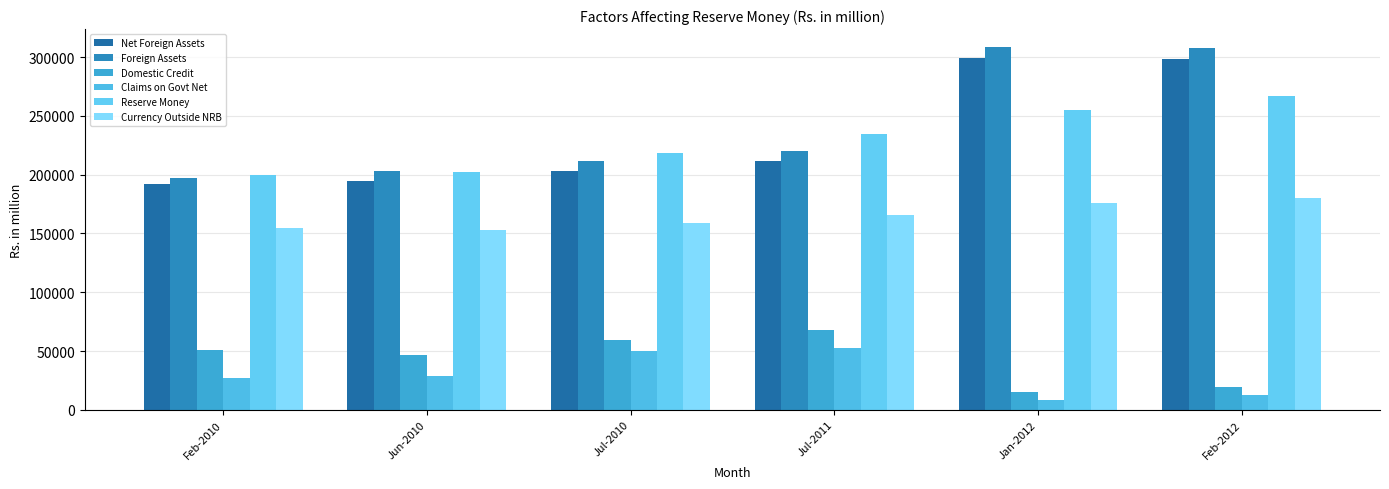

At which label does Currency Outside NRB first exceed 165363?

Jul-2011